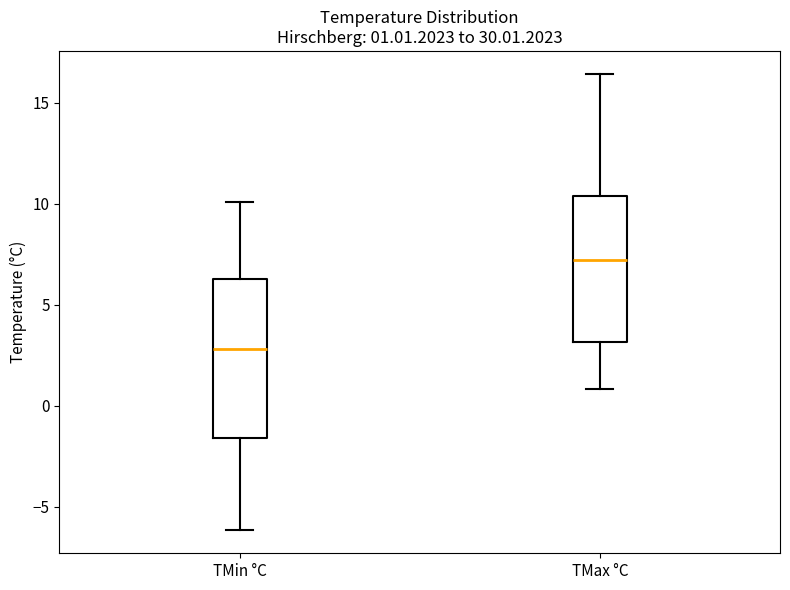

Which box's median line is the highest?

TMax °C